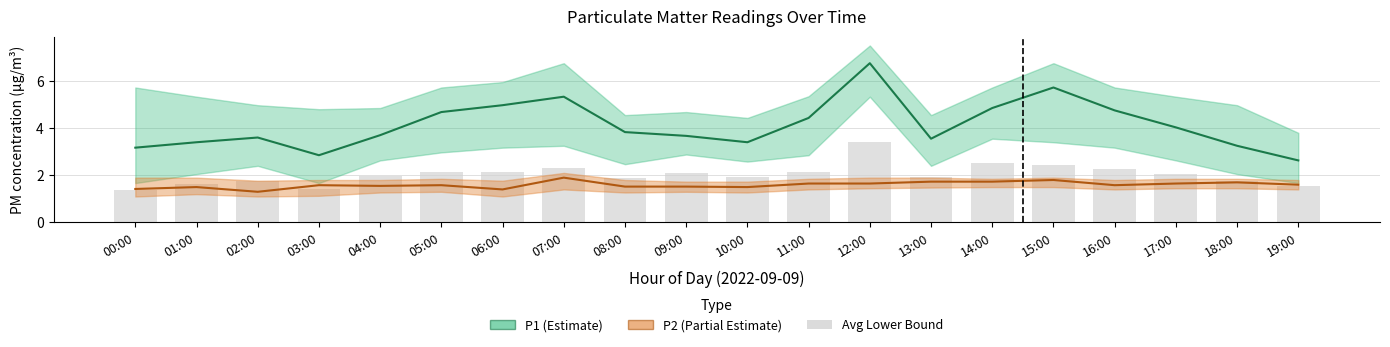

At how many categories does at least one series exceed 3?

18